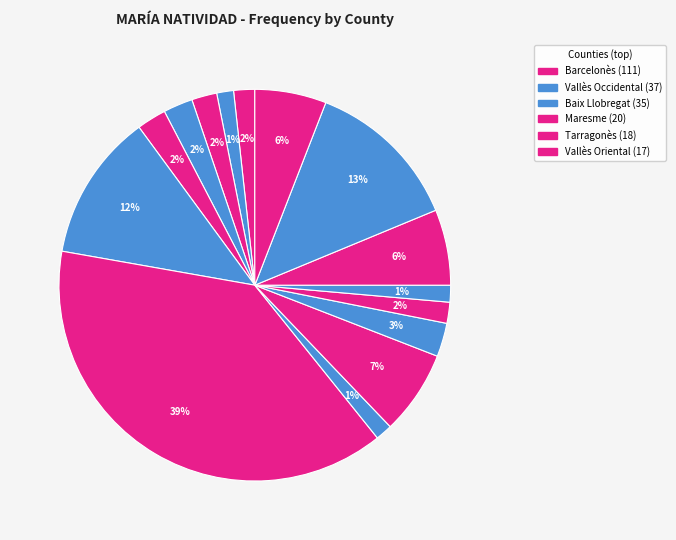

How many segments does this pie chart have?

15